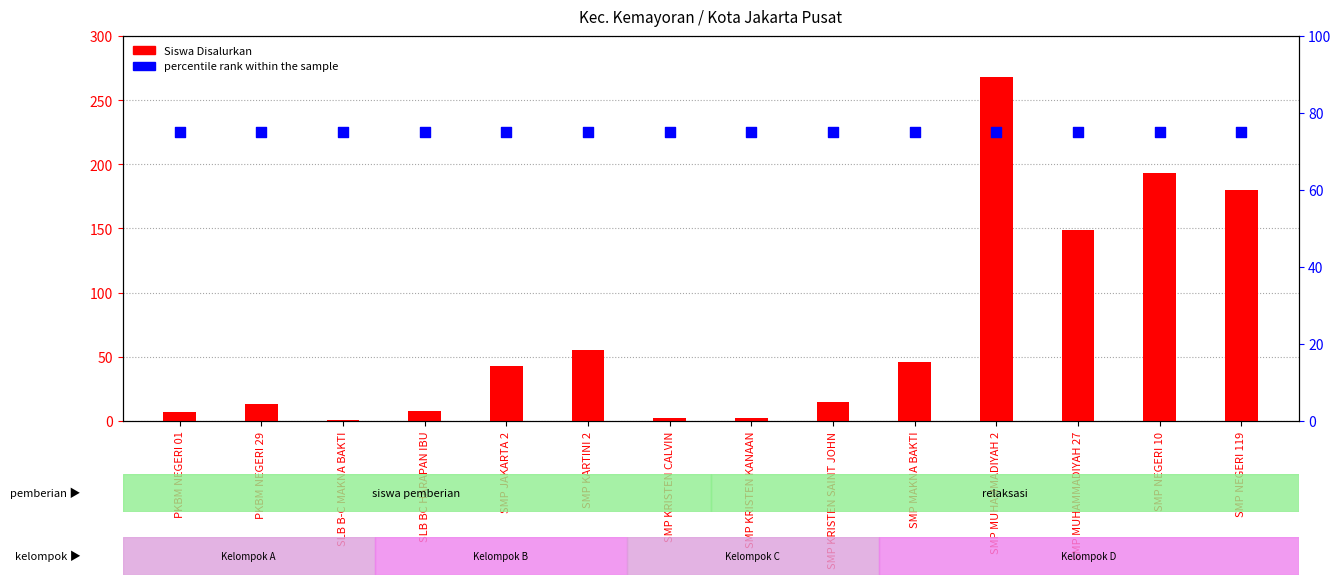

Which series has the widest spread of Y values?

Siswa Disalurkan